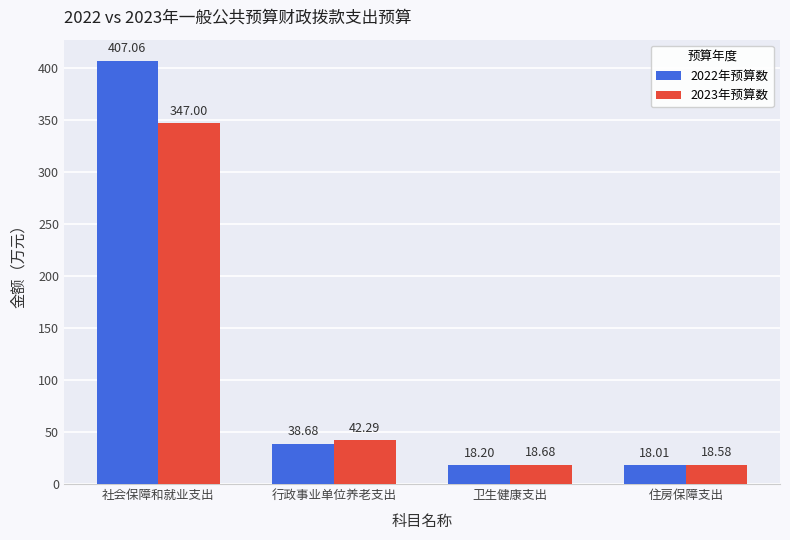

Which category has the lowest value in the 2022年预算数 series?

住房保障支出